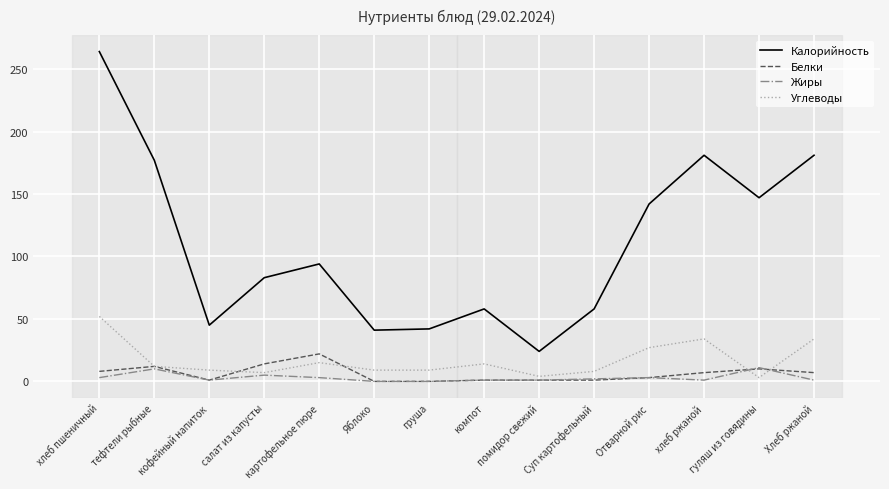

Is this an area chart (filled region under the line)?

No